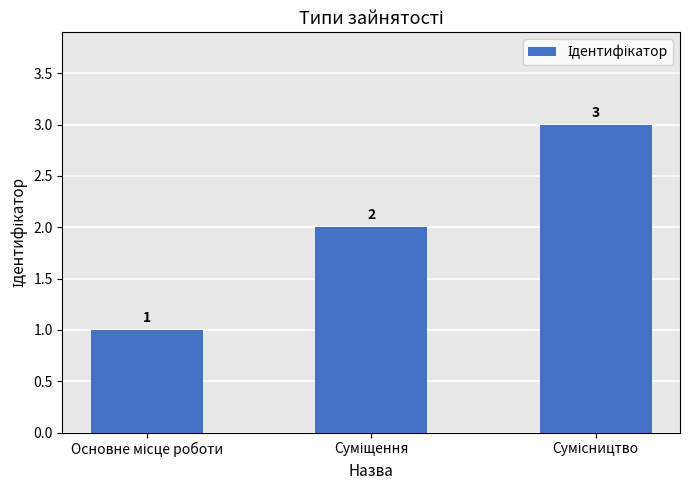

What is the sum of all values?

6